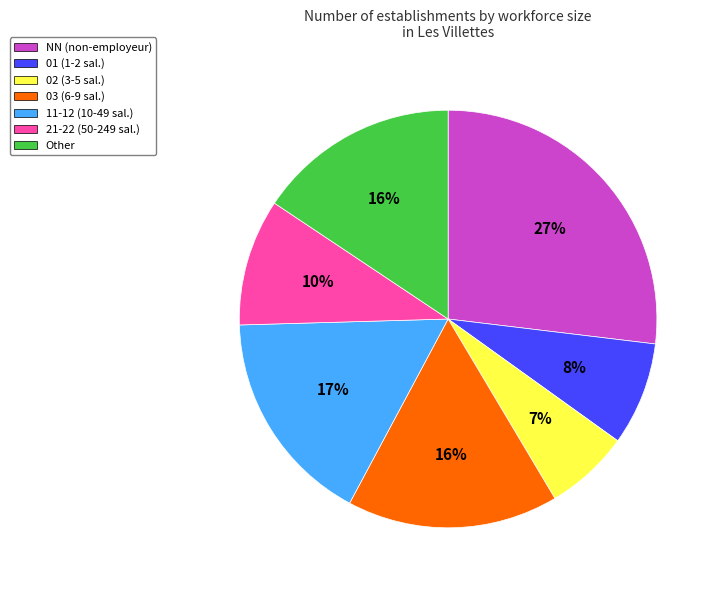

To the nearest percent, what percentage of the pie is NN (non-employeur)?

27%